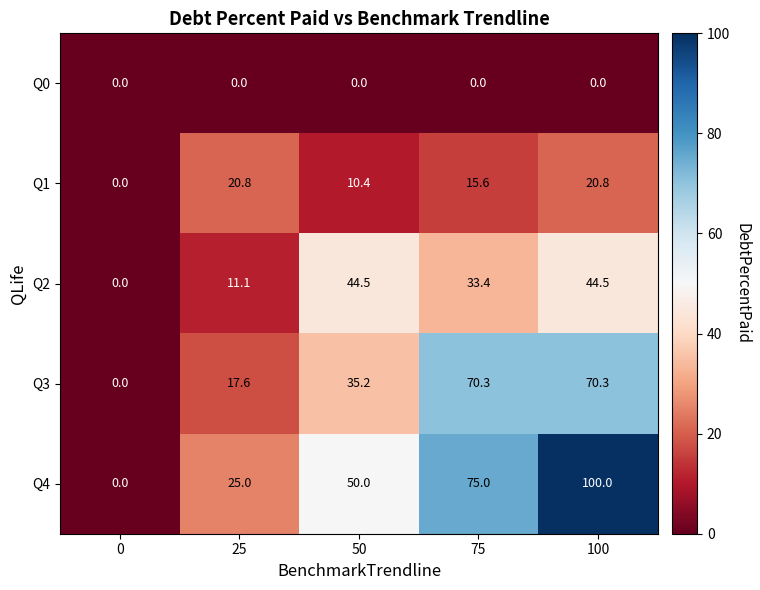

Where is Q4 nearest to the value 50?

50